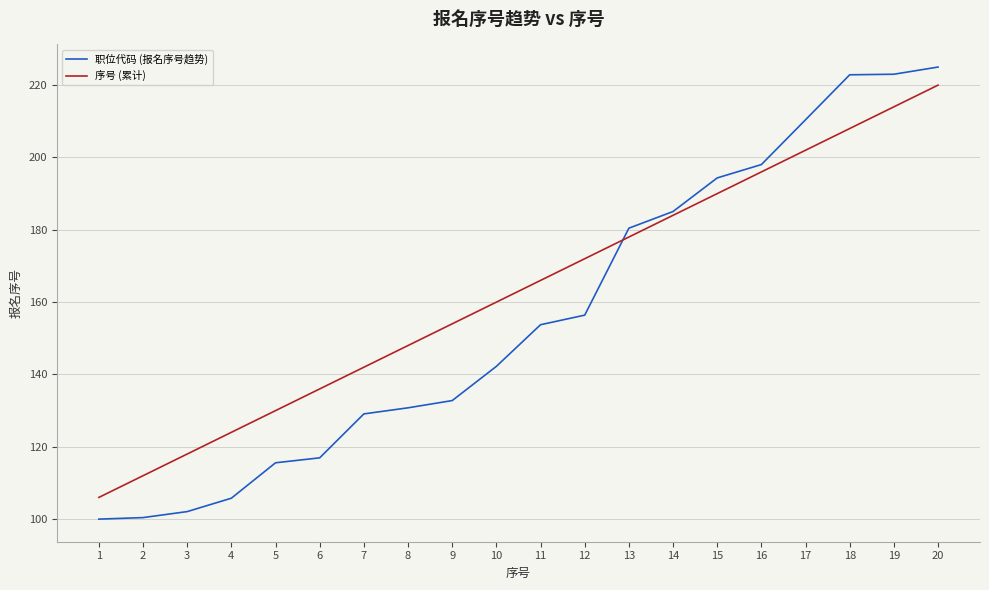

How many lines are shown in the chart?

2